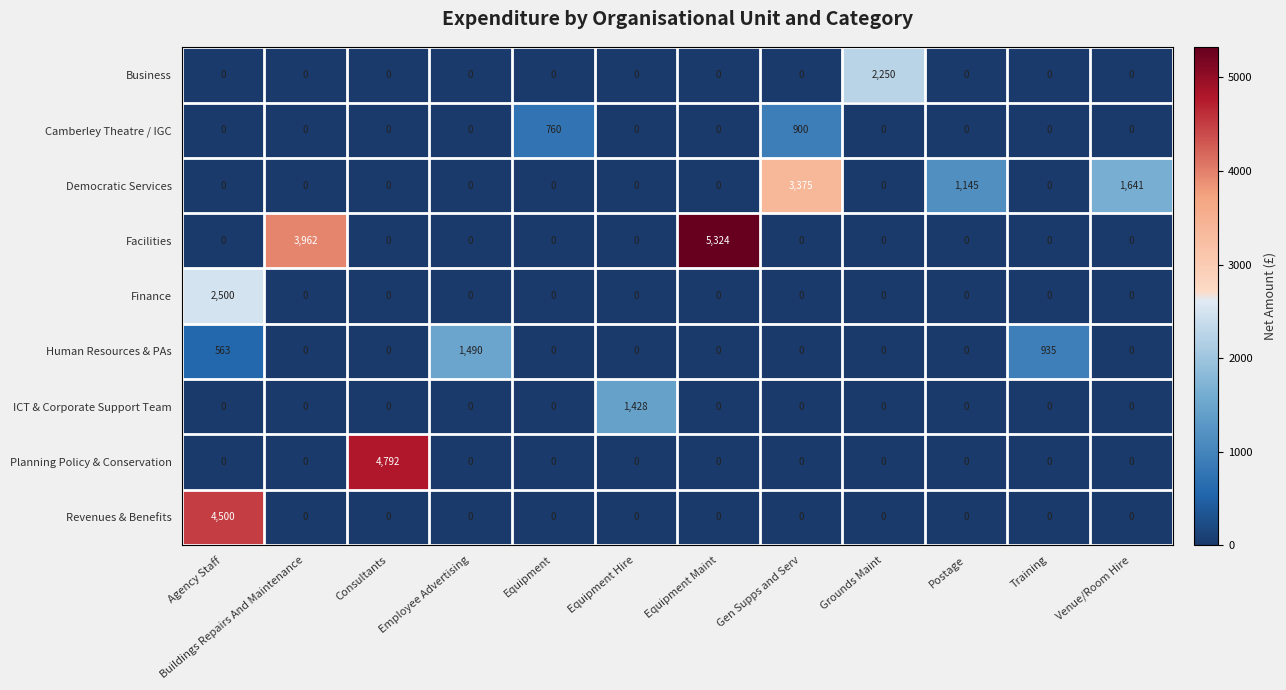

Is it true that Finance equals 0 at Consultants?

True